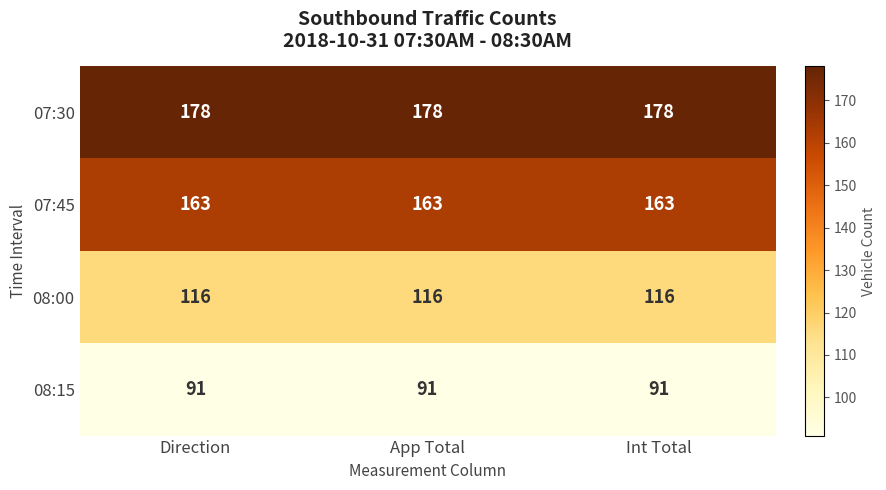

The 07:30 series shows 112 at App Total. True or false?

False